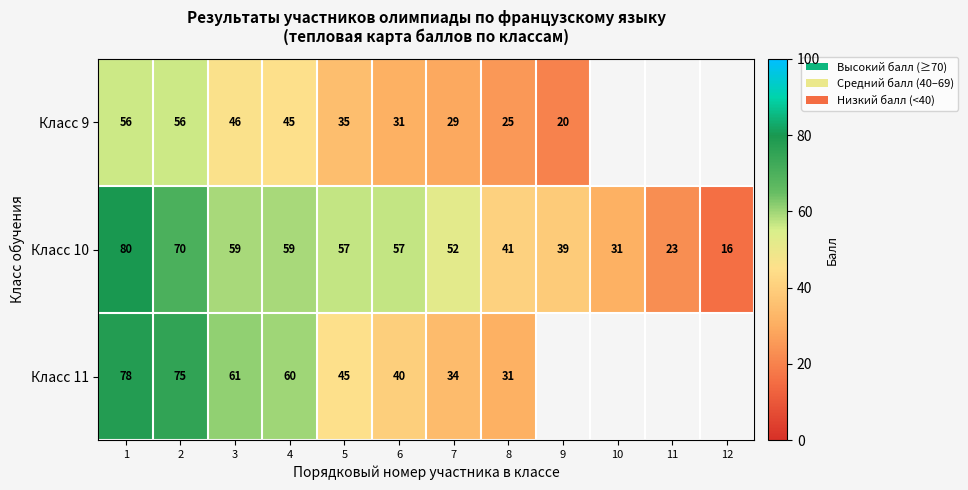

Rank the series at 2 from lowest to highest value.

Класс 9, Класс 10, Класс 11